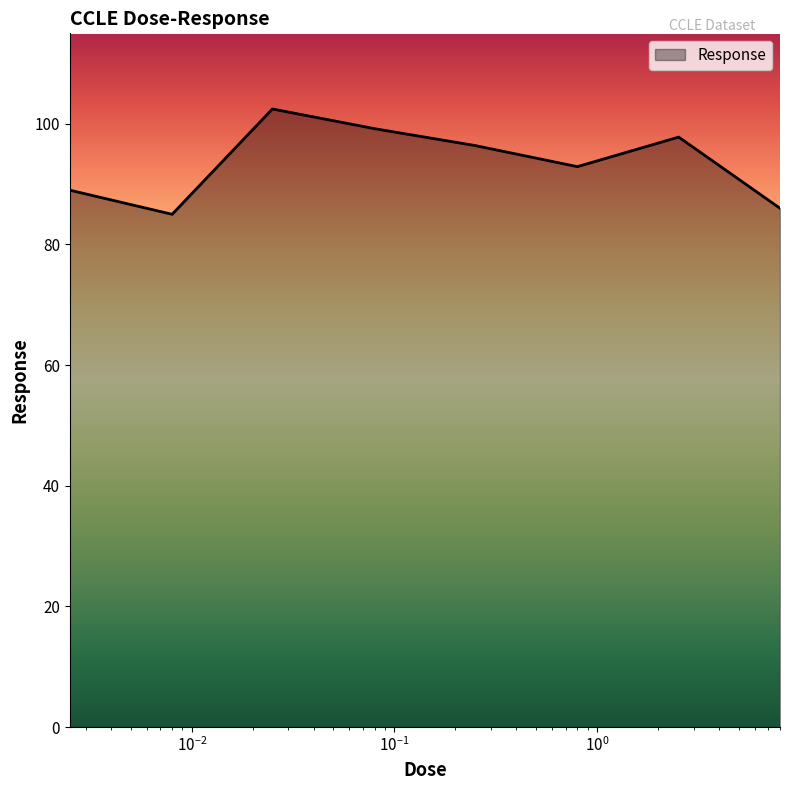

What is the sum of all values?

748.8